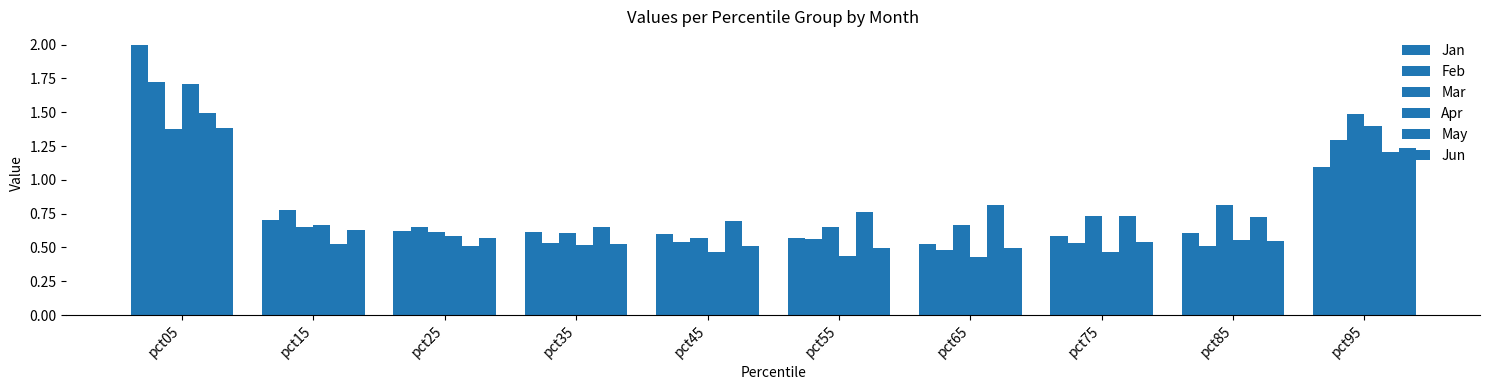

Count the number of categories in the chart.

10